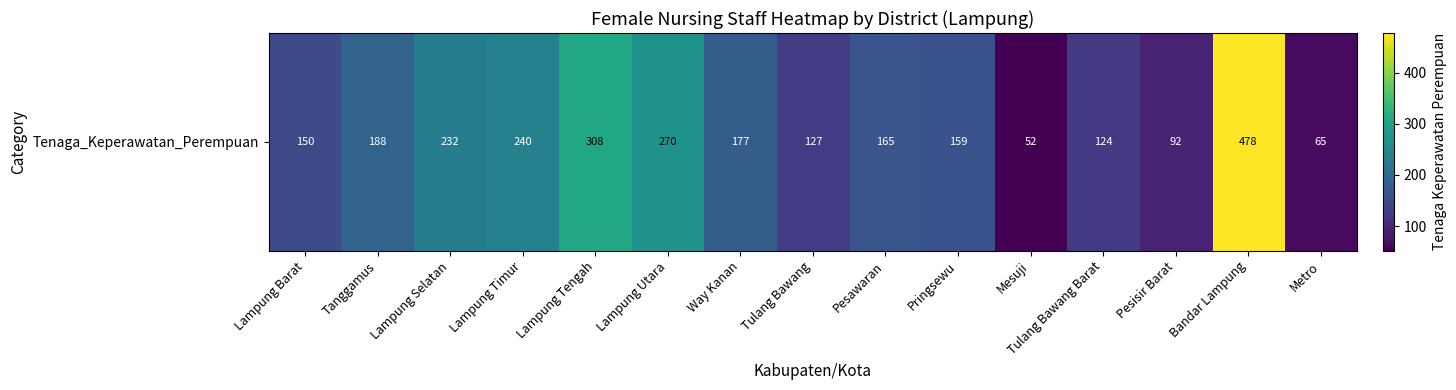

Where does the data first go above 165?

Tanggamus